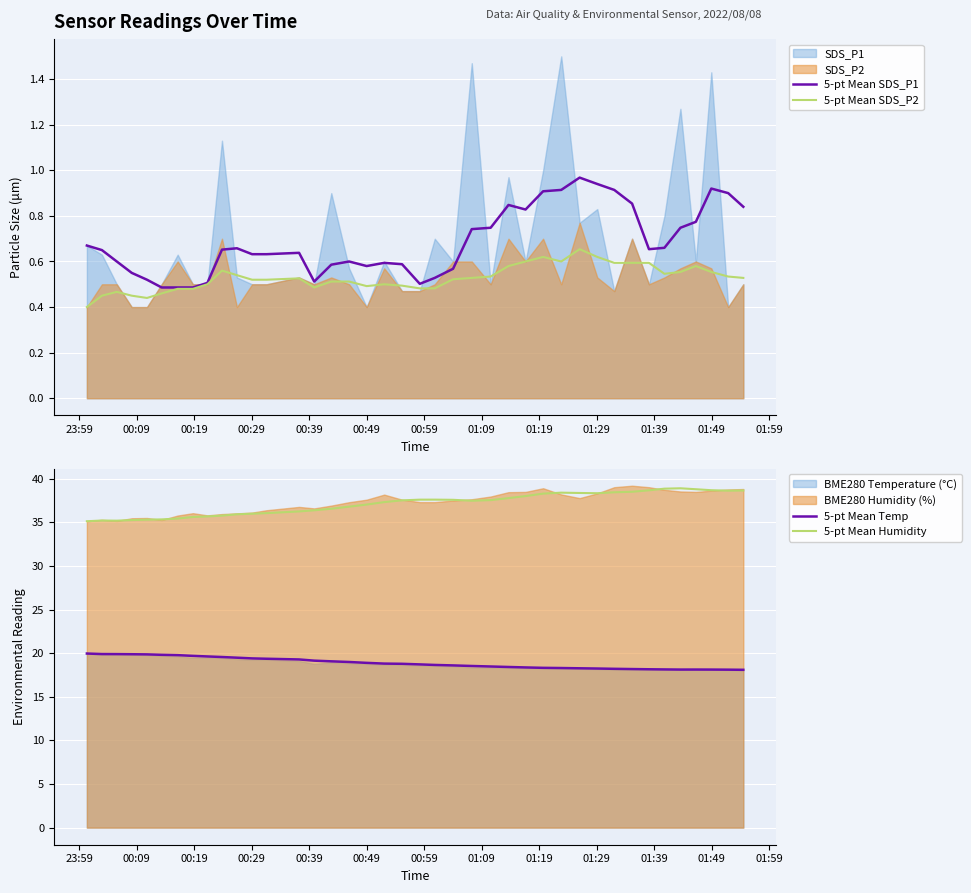

How many interior local valleys does the 5-pt Mean Humidity series have?

4